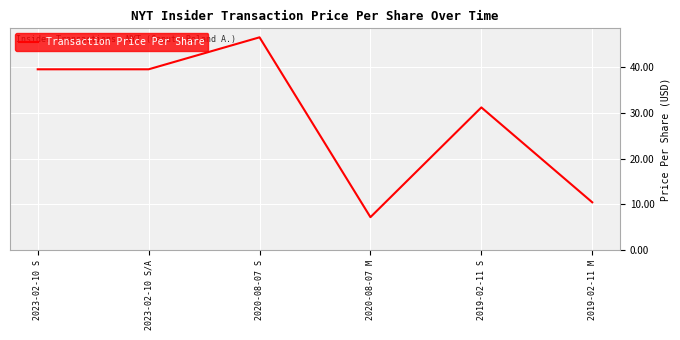

What is the change in value from 2023-02-10 S to 2019-02-11 S?

-8.3